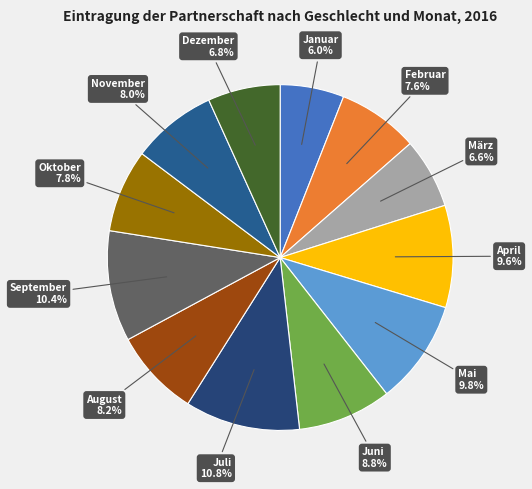

Rank the categories by value from lowest to highest.

Januar, März, Dezember, Februar, Oktober, November, August, Juni, April, Mai, September, Juli